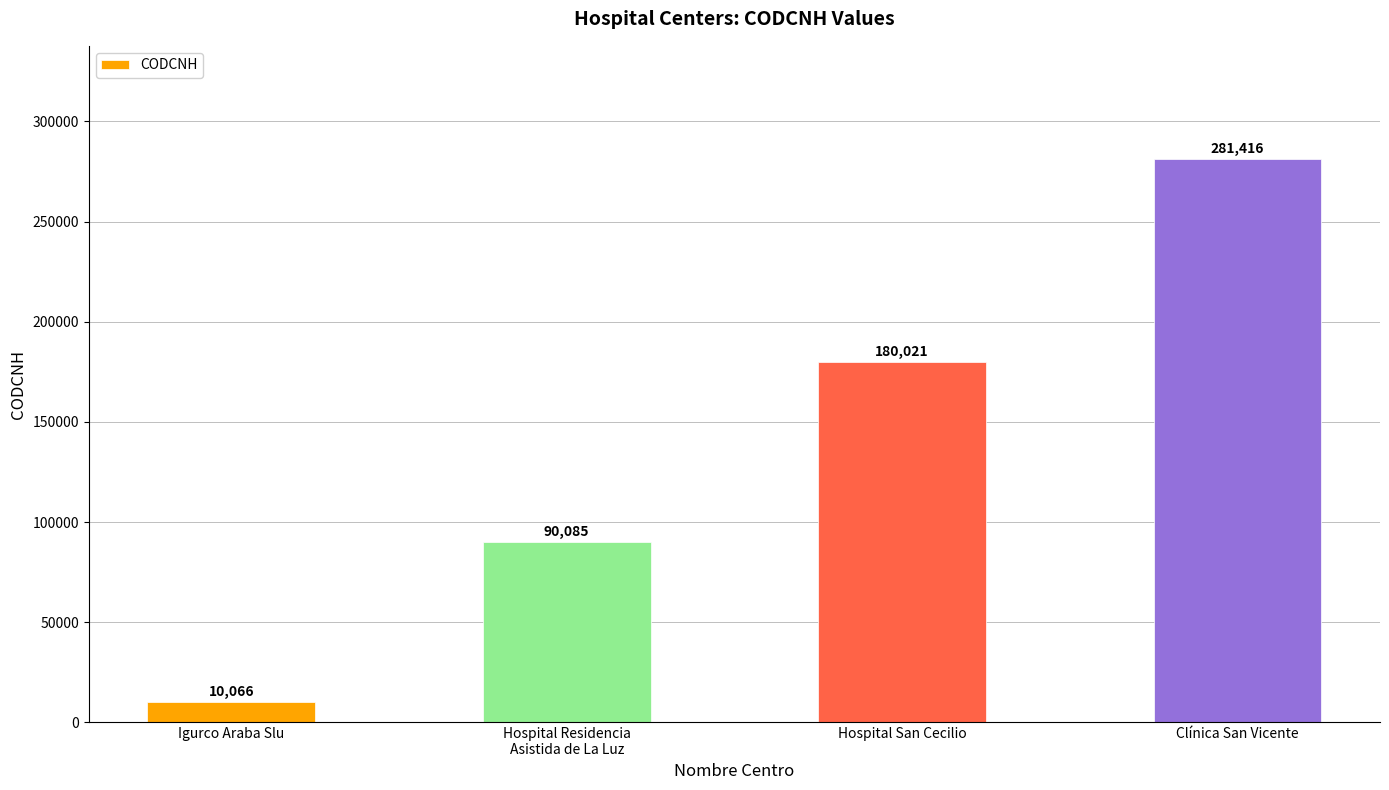

What is the change in value from Hospital San Cecilio to Clínica San Vicente?

+101395